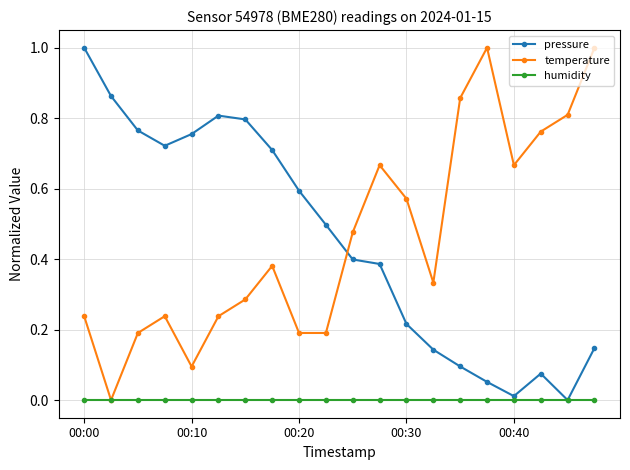

How many intersections are there between pressure and temperature?

1